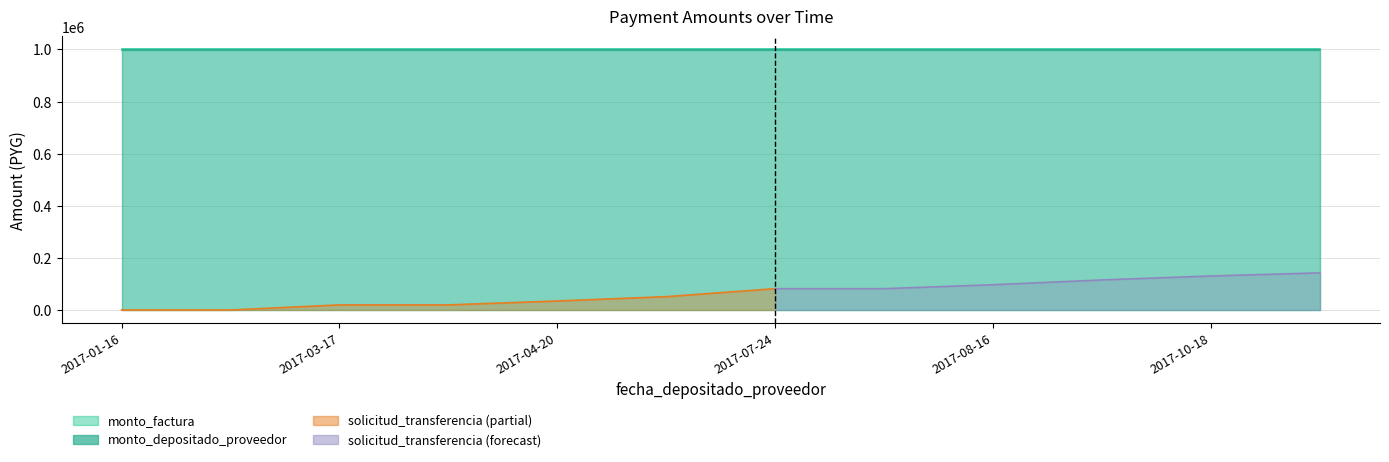

What are all the series names shown in the legend?

monto_factura, monto_depositado_proveedor, solicitud_transferencia